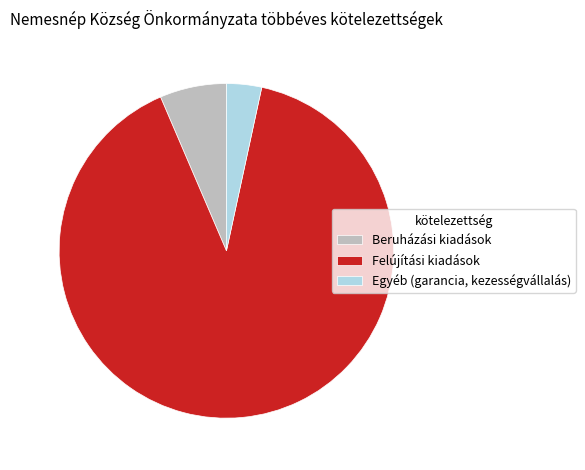

Which category has the smallest portion of the pie?

Egyéb (garancia, kezességvállalás)